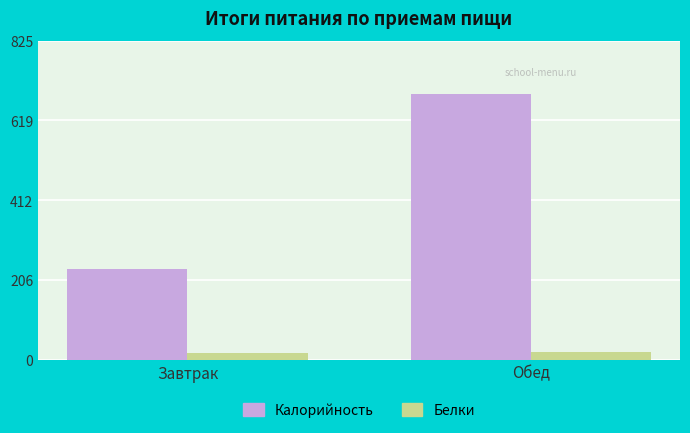

How many bars are there in total?

4